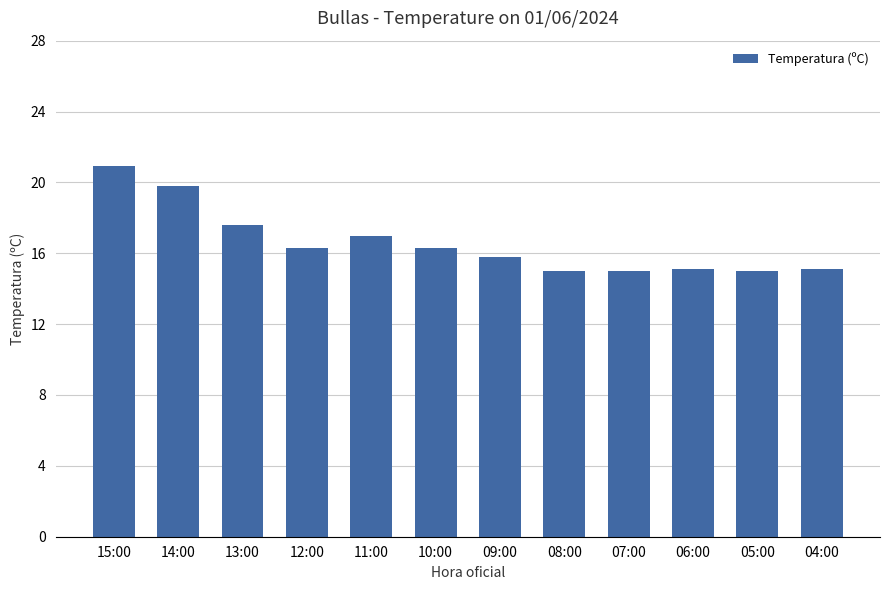

How many distinct data groups are displayed?

1